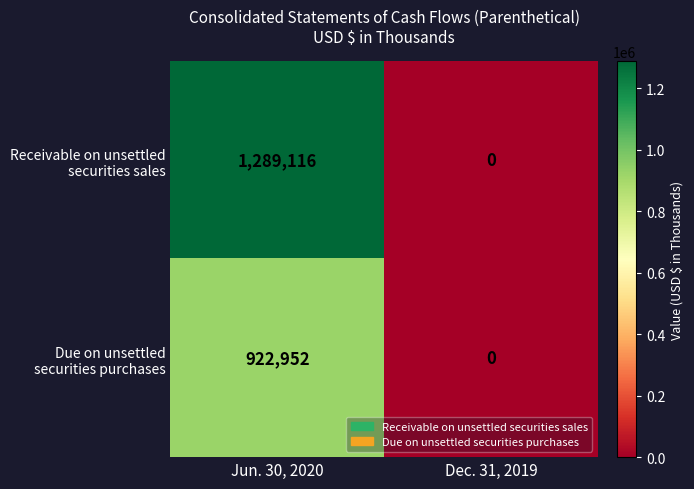

What is the total value across all series at Jun. 30, 2020?

2212068